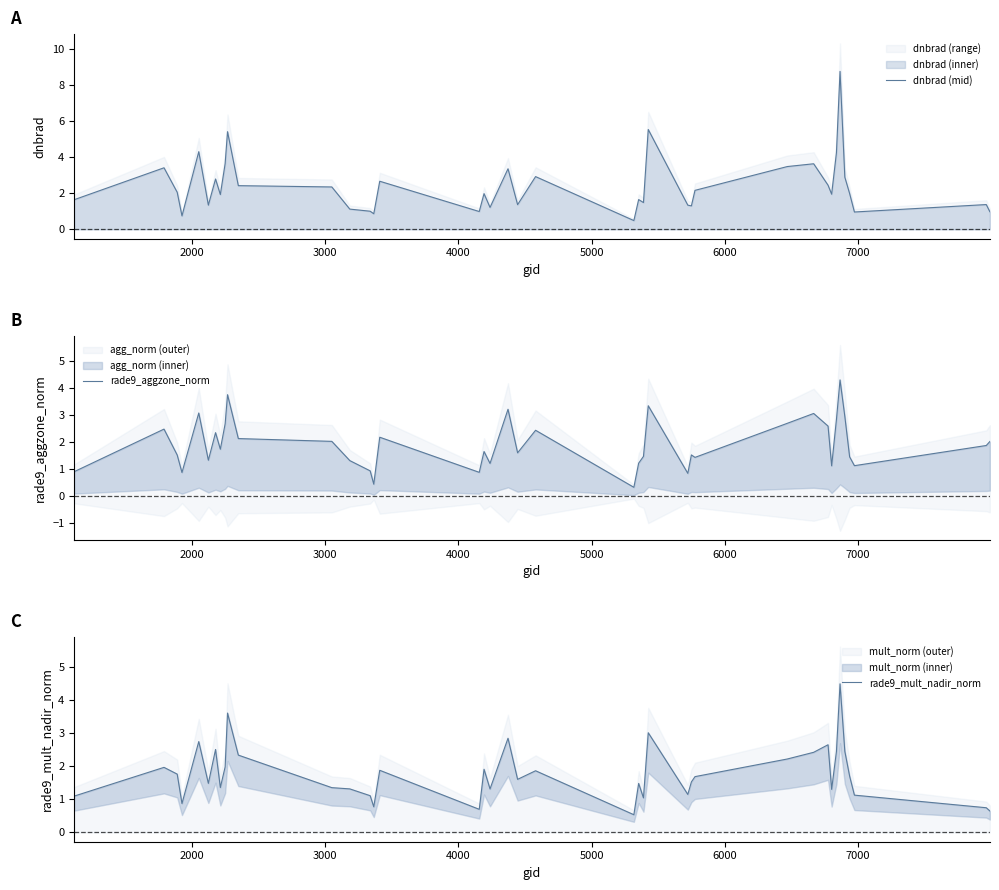

What is the lowest value of the dnbrad (mid) series?

0.5